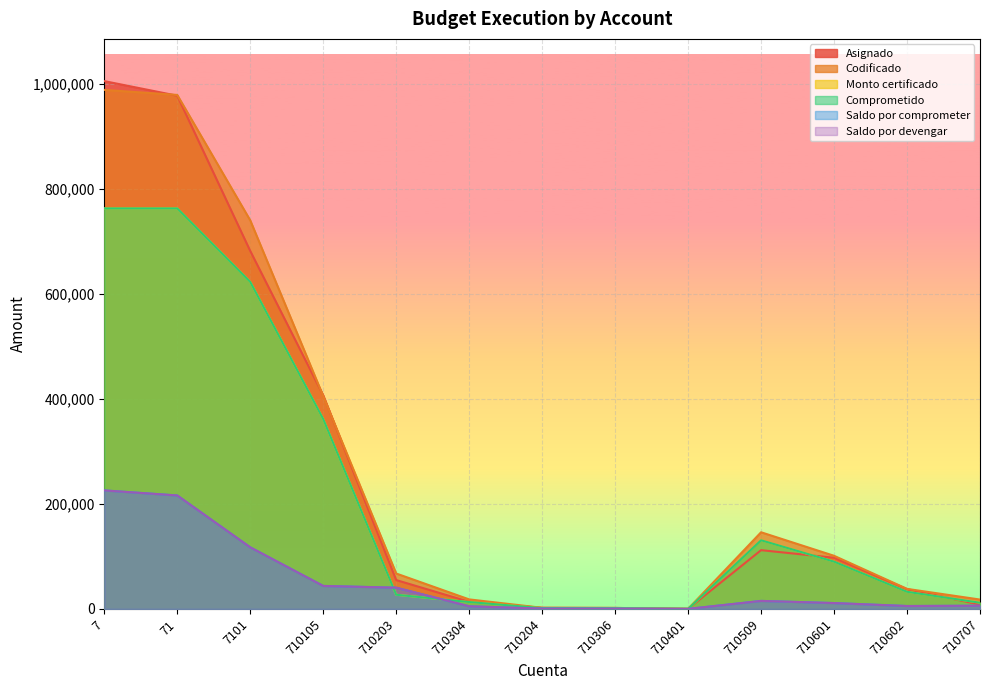

Is the value of Saldo por comprometer at 710602 greater than the value of Codificado at 710304?

No